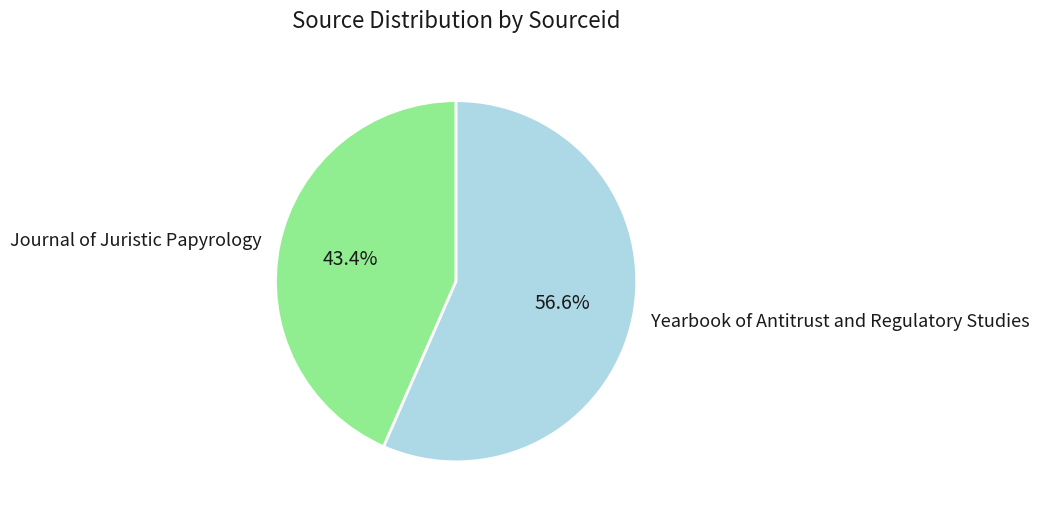

Does Yearbook of Antitrust and Regulatory Studies account for over 50% of the chart?

Yes